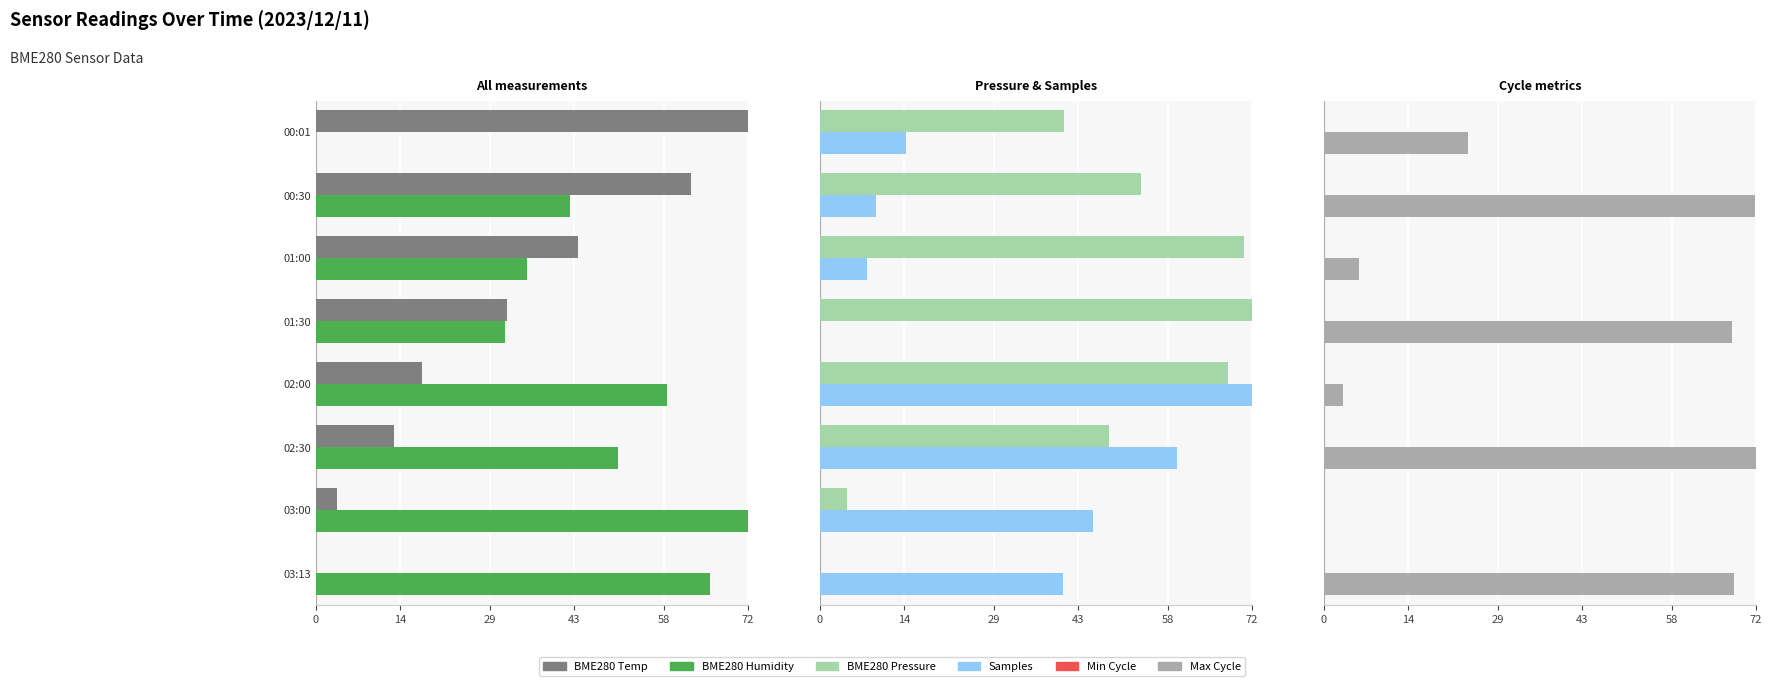

Reading right to left, extract all data points from this chart.

BME280_temperature: 0.0	3.5	13.0	17.7	31.9	43.7	62.6	72.0
BME280_humidity: 65.7	72.0	50.4	58.5	31.5	35.1	42.3	0.0
BME280_pressure: 0.0	4.5	48.1	68.1	72.0	70.7	53.5	40.6
Samples: 40.5	45.5	59.5	72.0	0.0	7.8	9.3	14.3
Min_cycle: 0.3	0.3	0.3	0.3	0.3	0.3	0.3	0.3
Max_cycle: 68.3	0.0	72.0	3.1	68.1	5.8	71.9	24.0